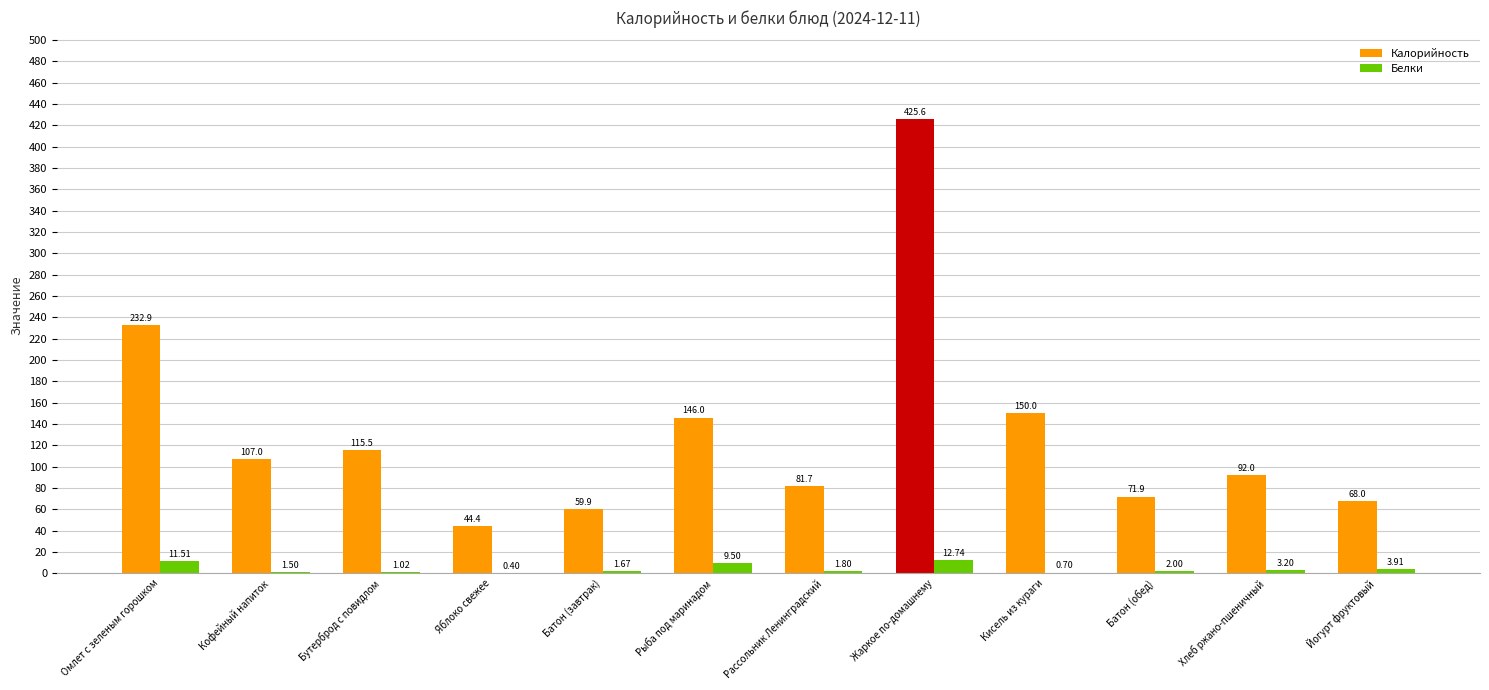

Is the value of Калорийность at Йогурт фруктовый greater than the value of Белки at Батон (завтрак)?

Yes